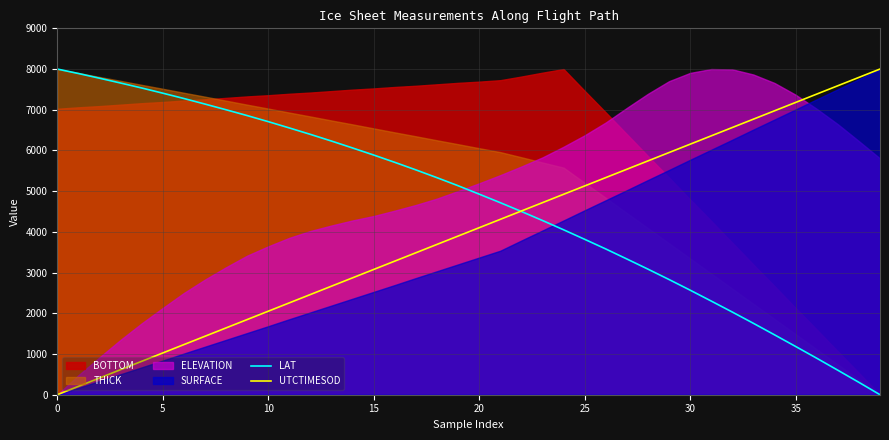

How many lines are shown in the chart?

2